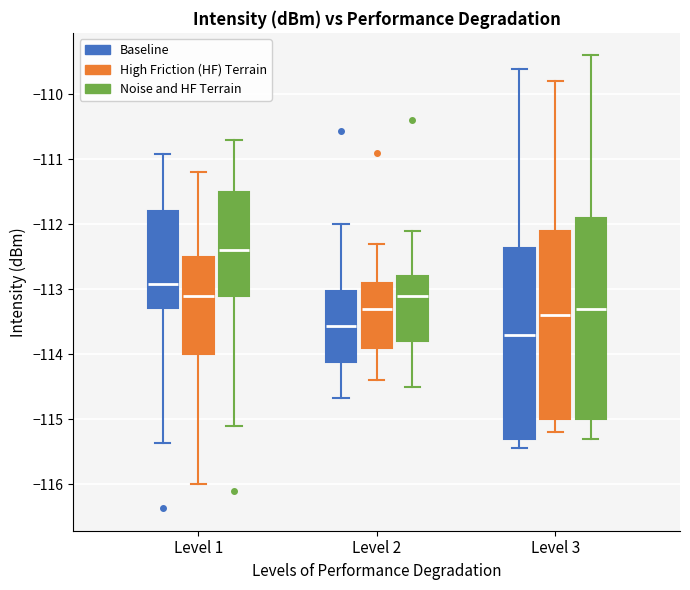

Where is the upper edge of the box for Level 2 (High Friction (HF) Terrain) on the y-axis? The values are not printed on the chart, so give them approximately, as read against the axis.

-112.9